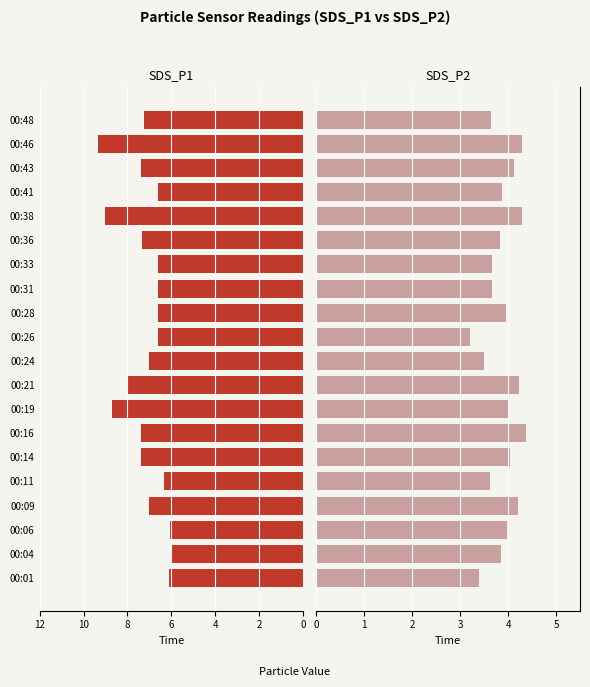

Rank the series by their average value, from highest to lowest.

SDS_P1, SDS_P2